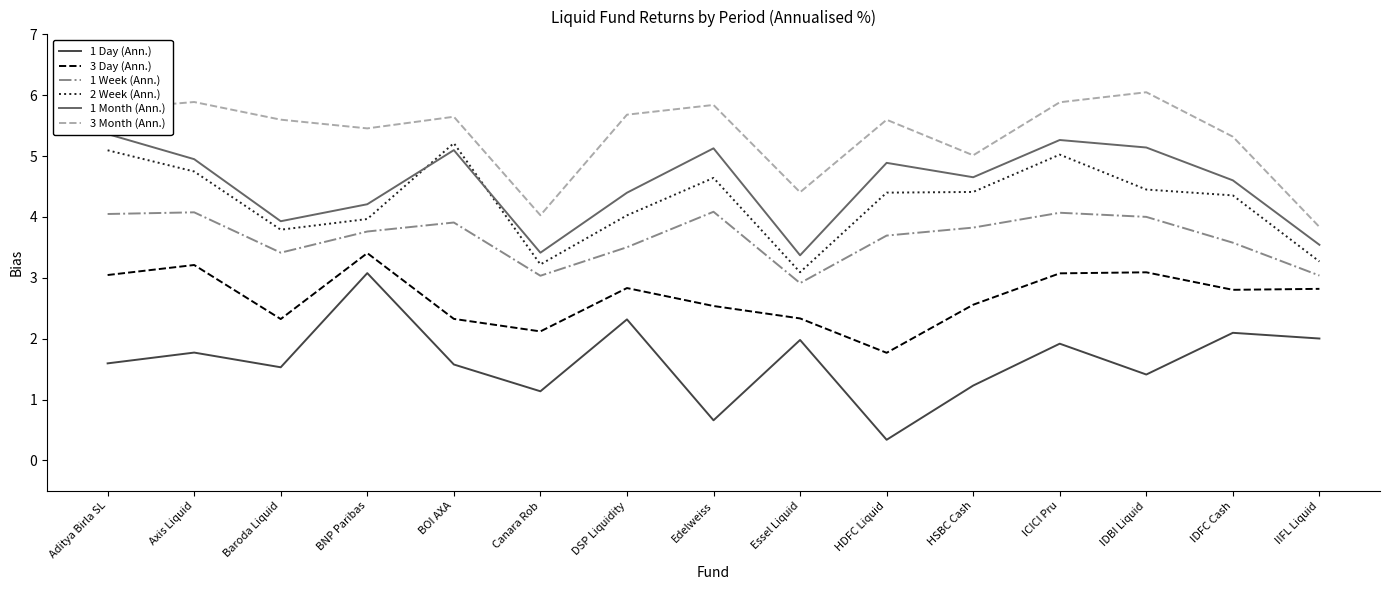

Rank the series at Edelweiss from lowest to highest value.

1 Day (Ann.), 3 Day (Ann.), 1 Week (Ann.), 2 Week (Ann.), 1 Month (Ann.), 3 Month (Ann.)